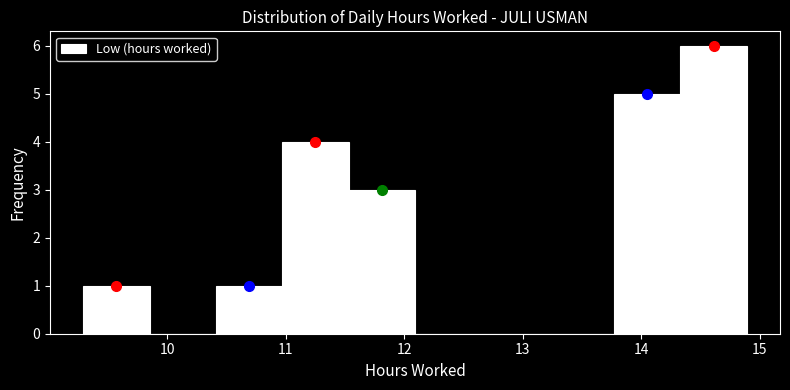

Which range on the x-axis has the tallest bar?

14.33 to 14.89